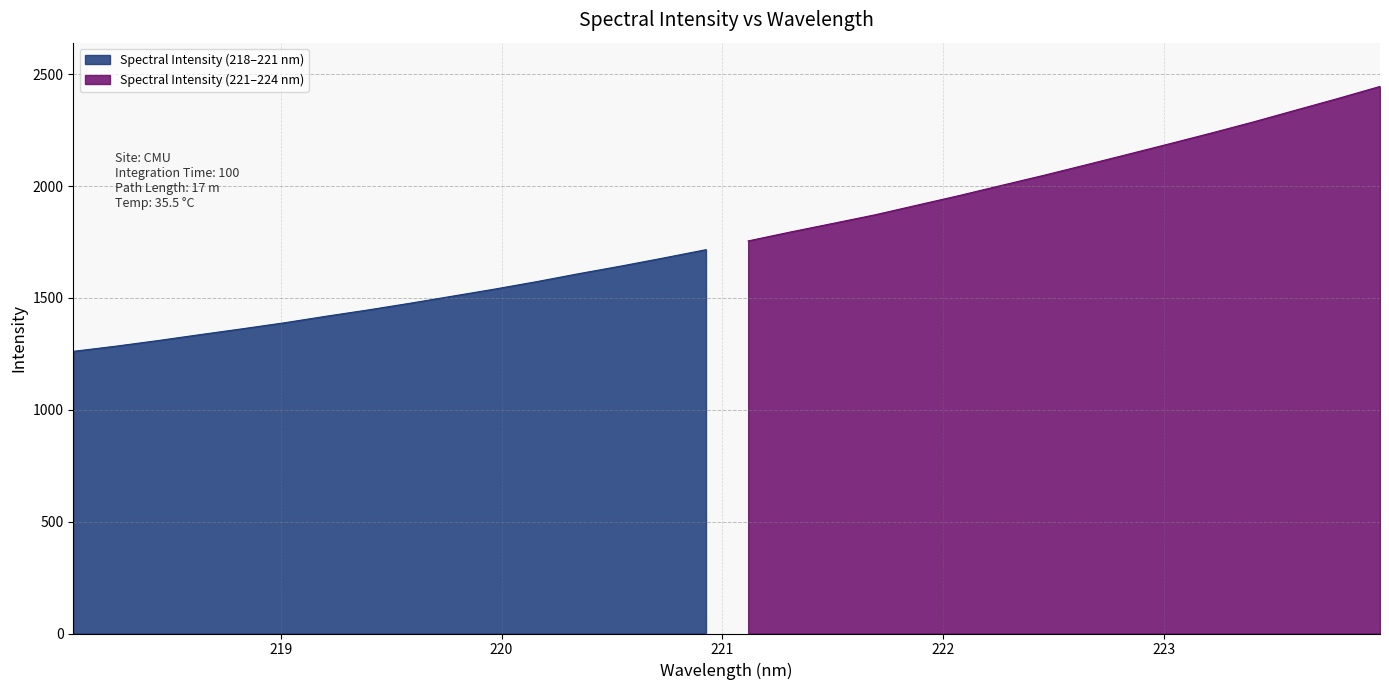

The chart shows a value of 2004.9 at 219.2067. True or false?

False